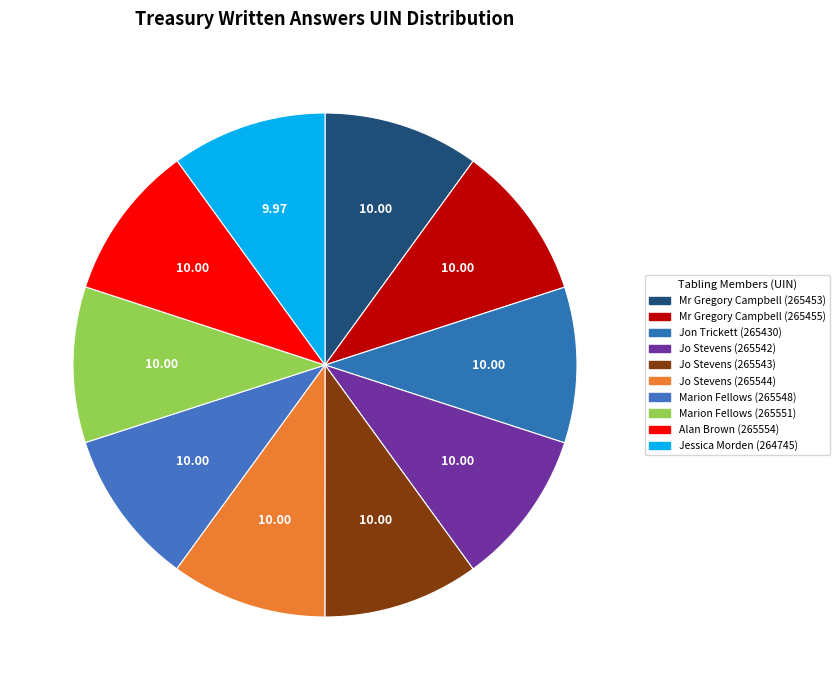

How many slices are in this pie chart?

10